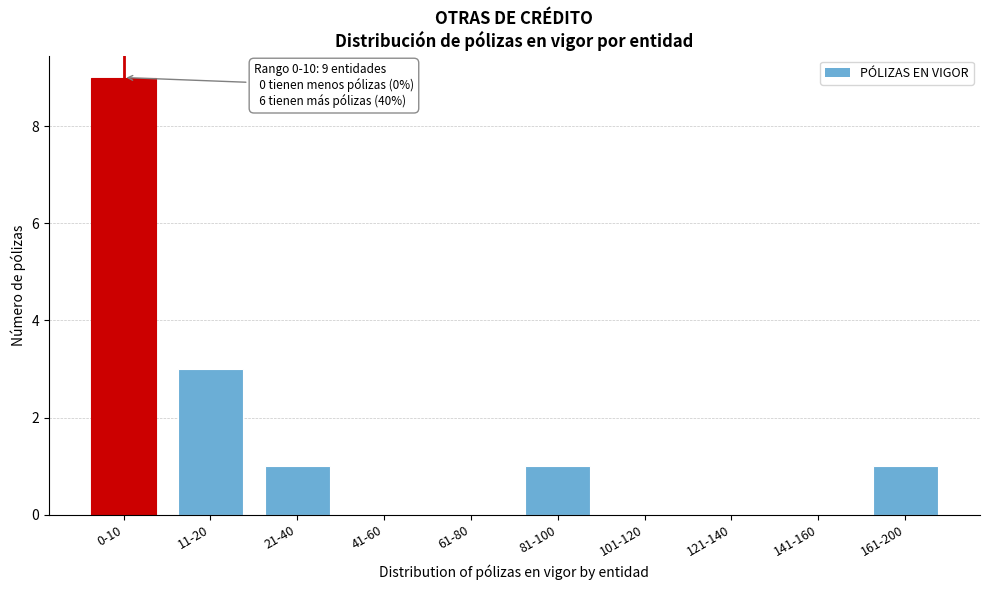

Reading right to left, list all the values displayed in this chart.

161-200=1	141-160=0	121-140=0	101-120=0	81-100=1	61-80=0	41-60=0	21-40=1	11-20=3	0-10=9